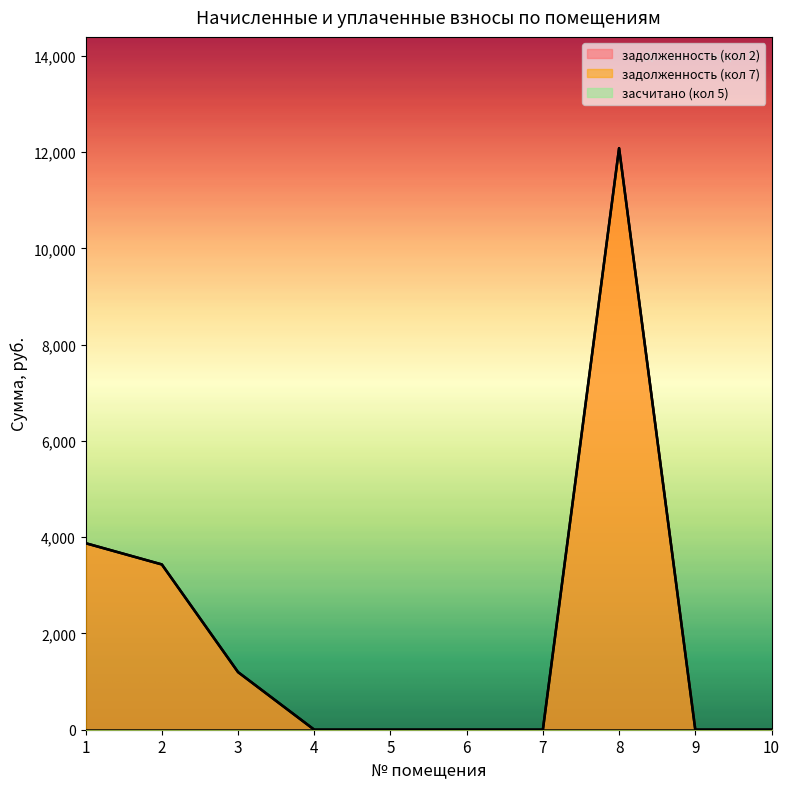

What is the difference between the задолженность (кол 7) values at 9 and 2?

3433.8